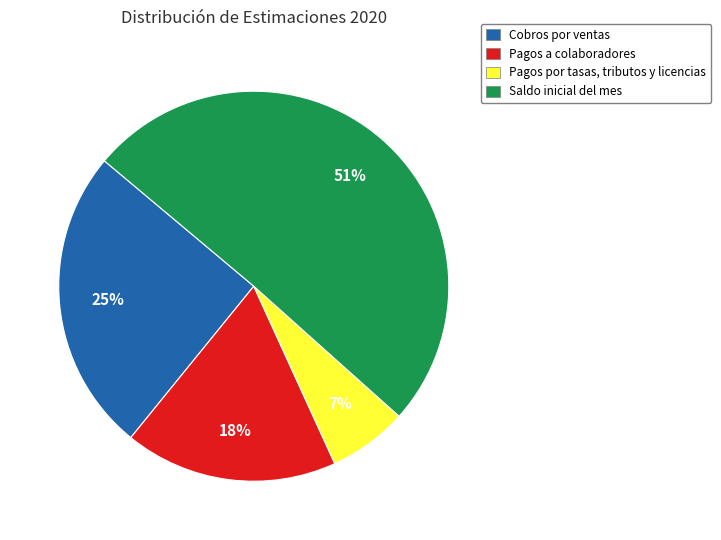

What is the largest slice in the pie chart?

Saldo inicial del mes